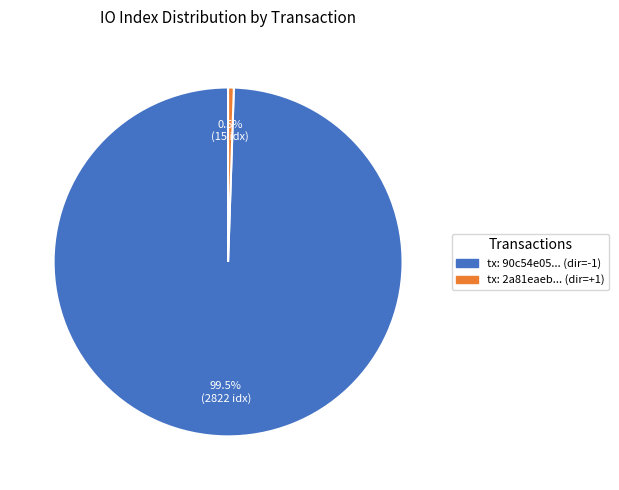

Is there a majority slice in this chart?

Yes